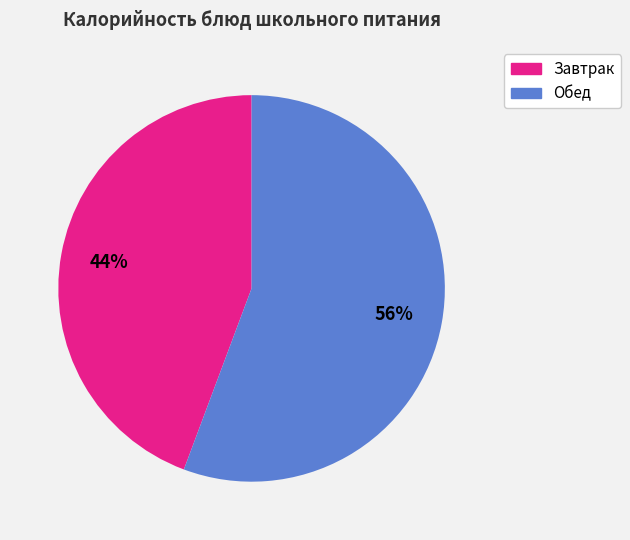

To the nearest percent, what is the average slice percentage?

50%